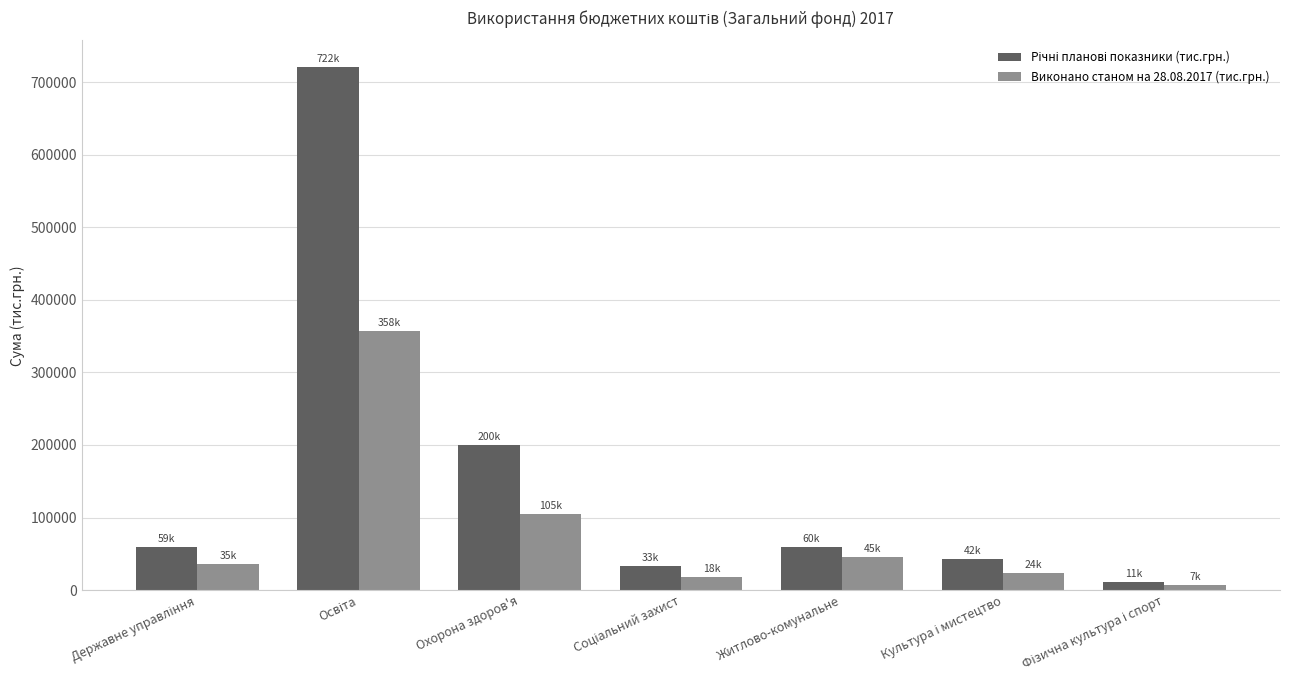

Count the number of categories in the chart.

7